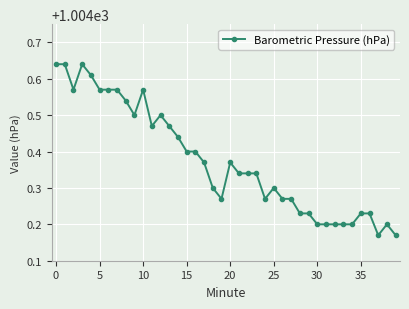

How many lines are shown in the chart?

1